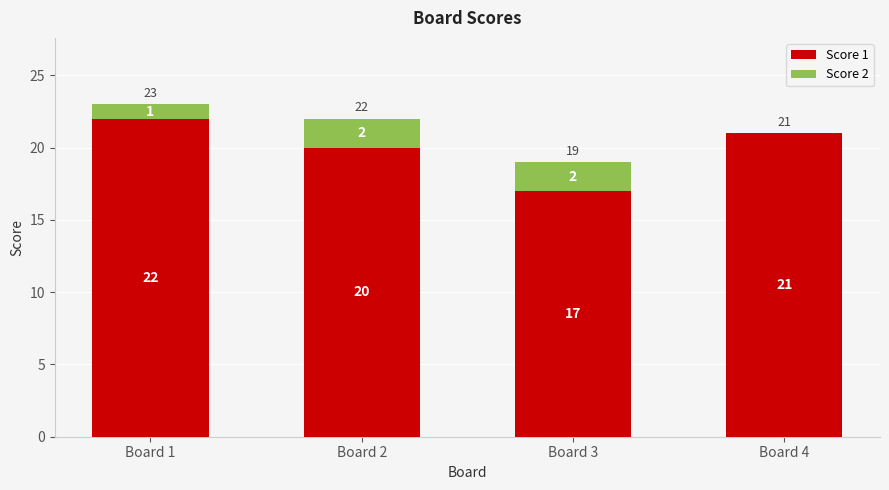

Count the number of categories in the chart.

4